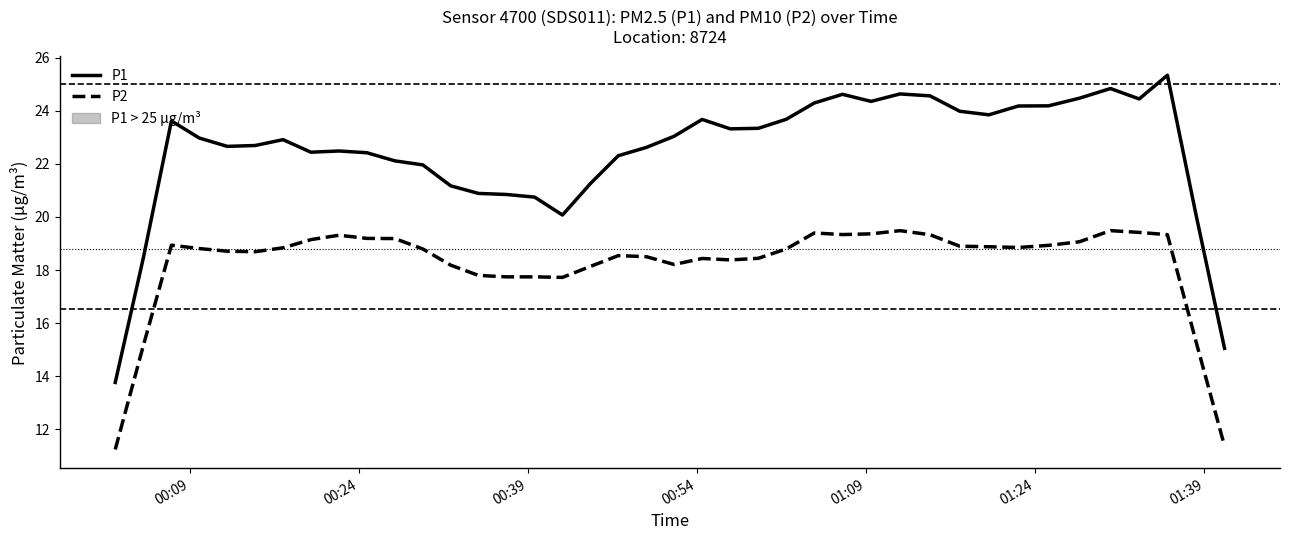

Which series has the widest spread of values?

P1